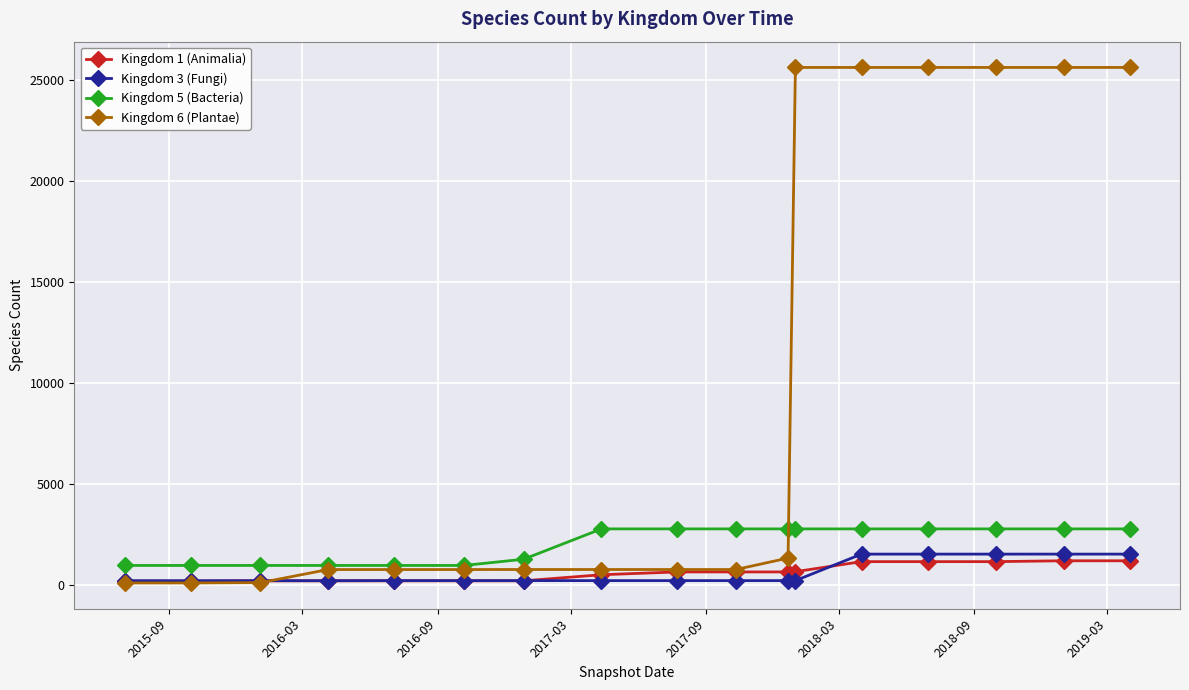

What is the value of the Kingdom 3 (Fungi) point at the 15th from the left?

1516